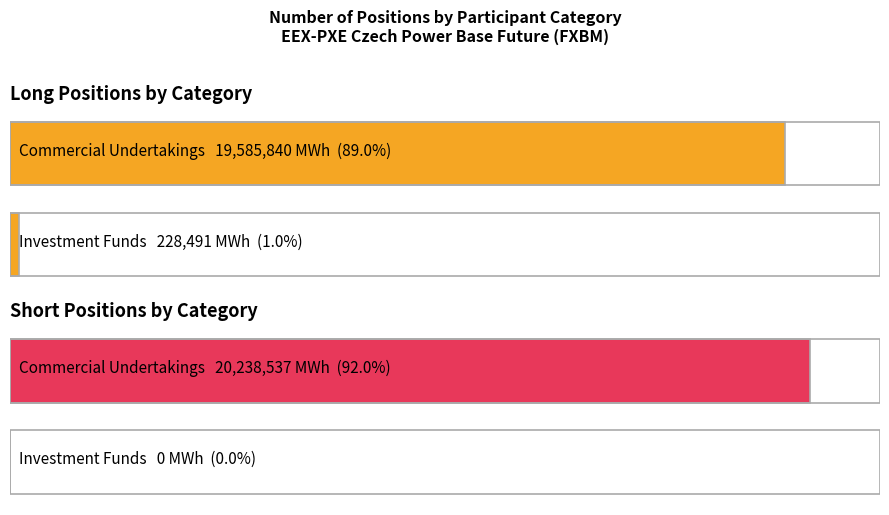

What is the maximum value shown in the chart?

20238537